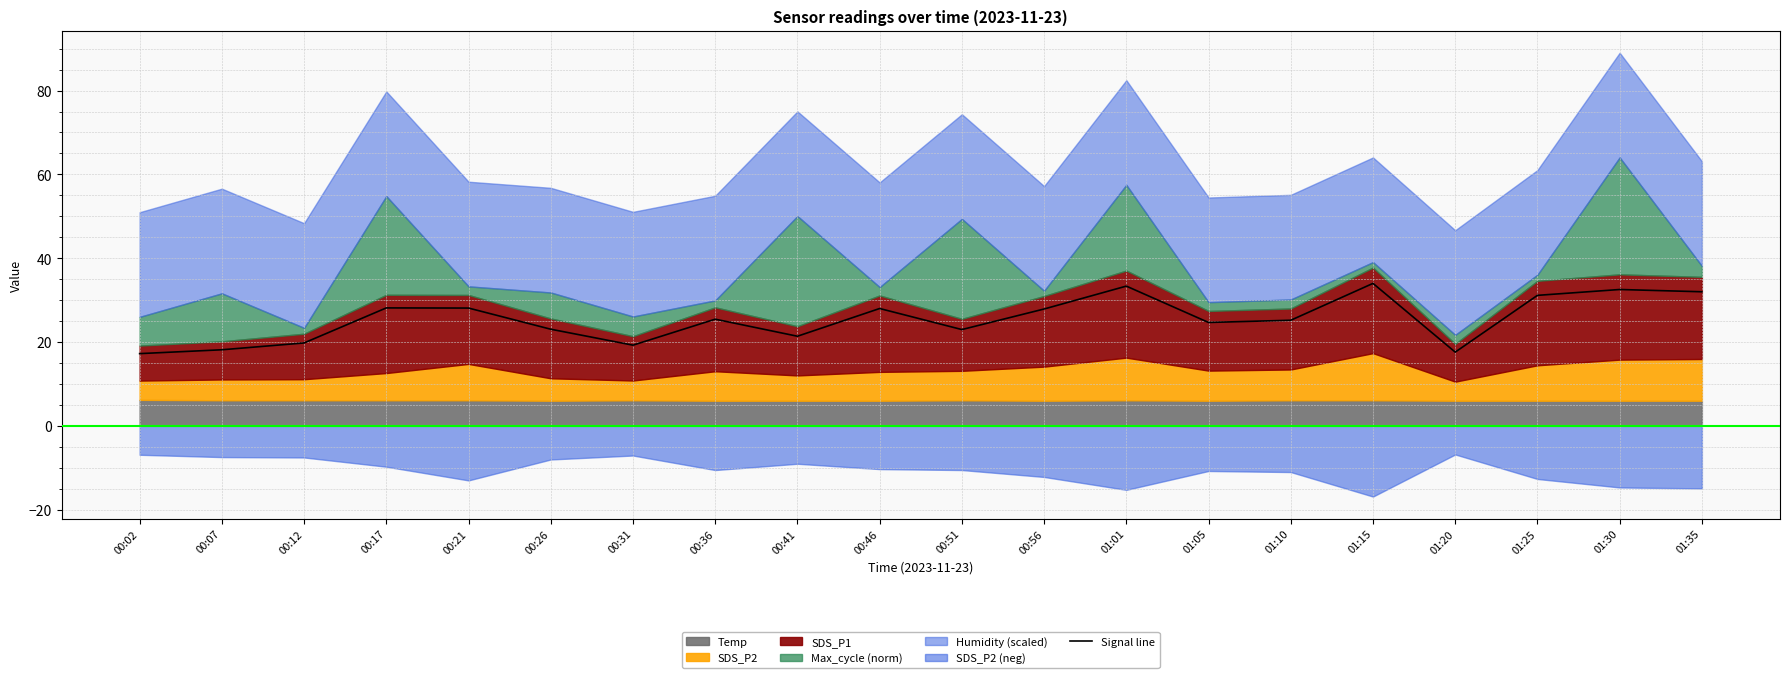

Reading left to right, transcribe all the data shown in this chart.

17.2	18.2	19.8	28.1	28.1	23.1	19.3	25.5	21.4	28.0	23.0	27.9	33.3	24.7	25.2	34.0	17.6	31.1	32.5	32.0